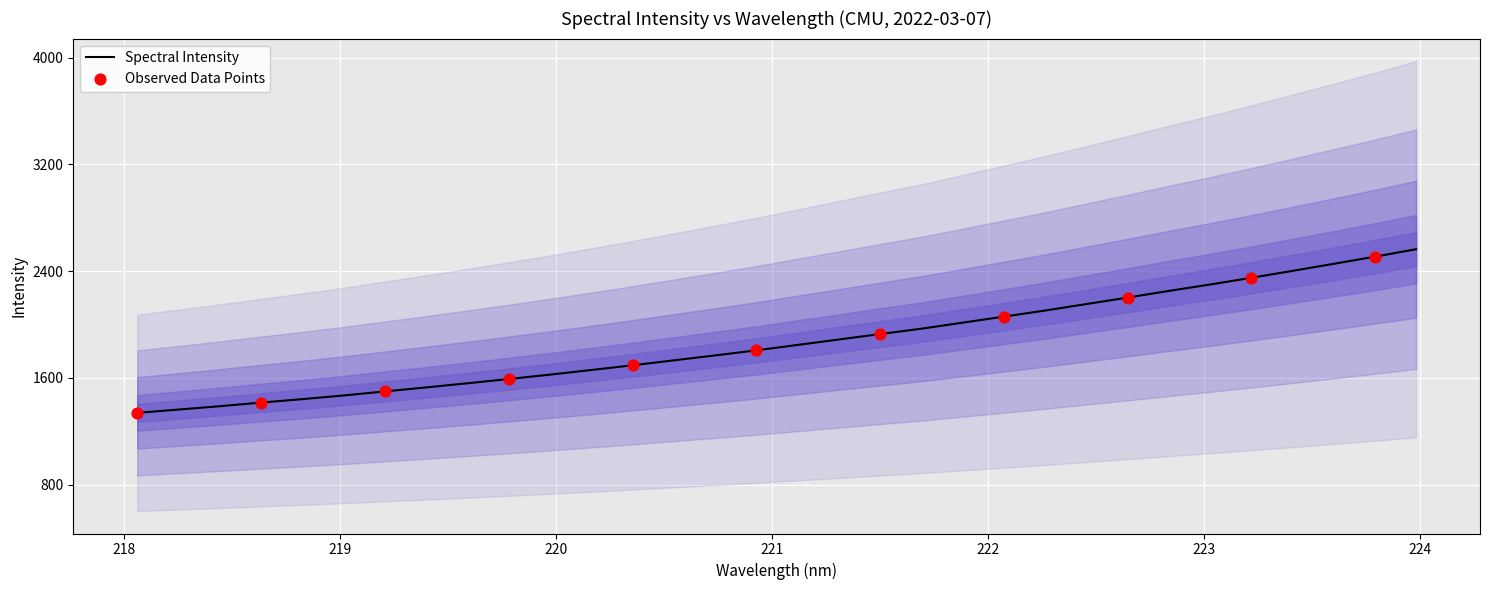

What is the ratio of the value at 219.0156 to the value at 219.2067?

1.0